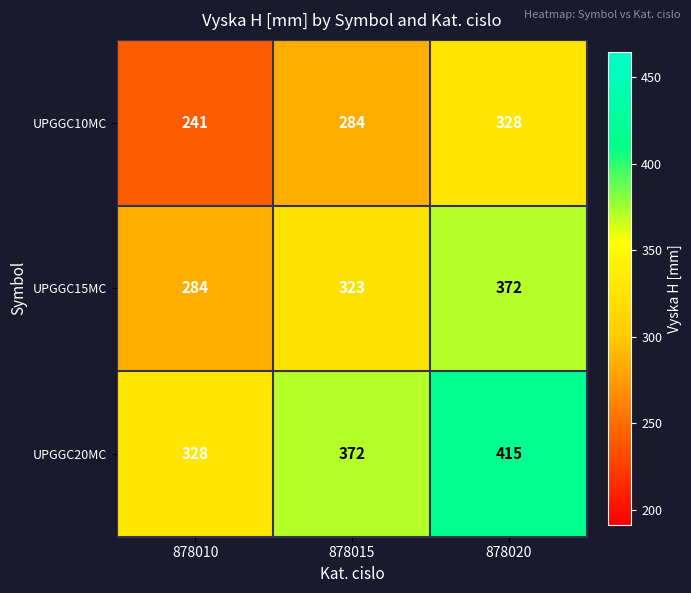

Rank the series by their average value, from highest to lowest.

UPGGC20MC, UPGGC15MC, UPGGC10MC